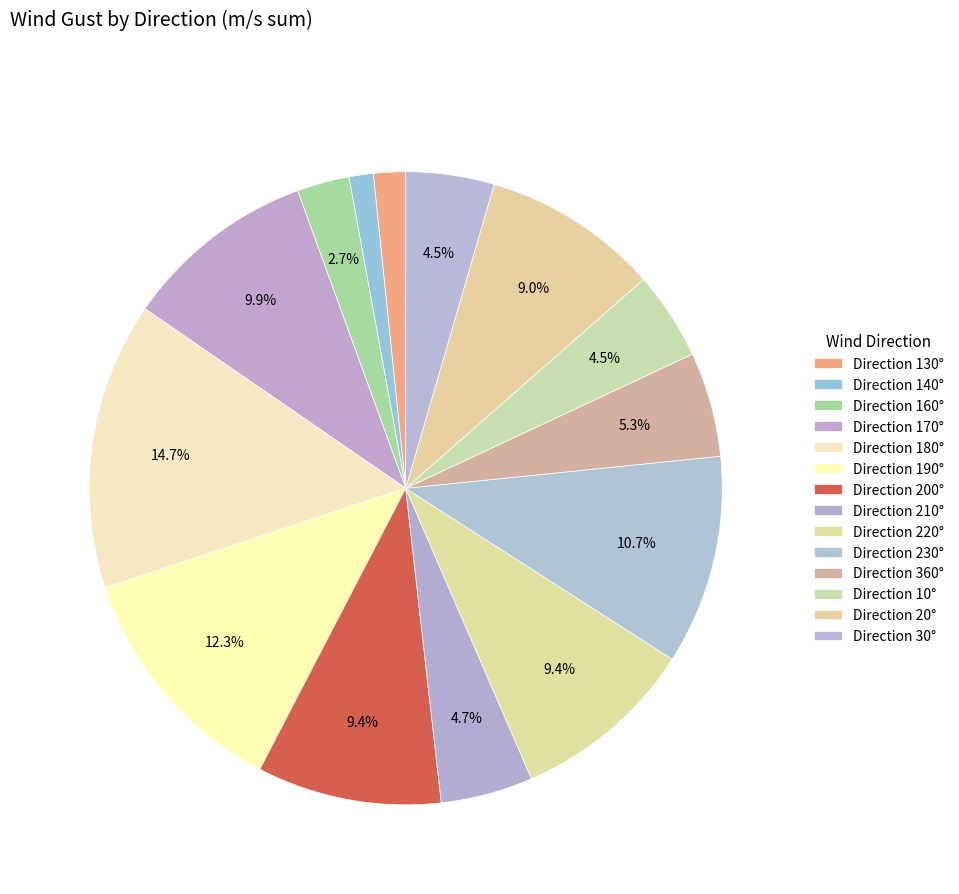

How many segments does this pie chart have?

14